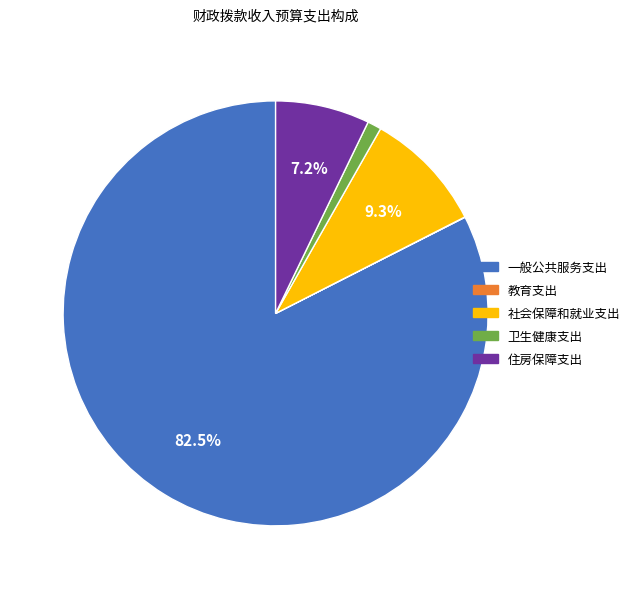

To the nearest percent, what is the difference between the largest and smallest slice percentages?

82%